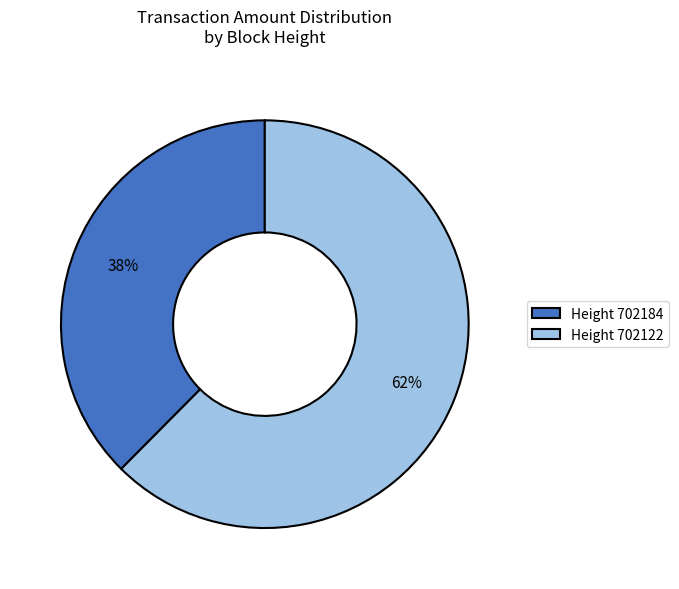

To the nearest percent, what portion does Height 702184 represent?

38%